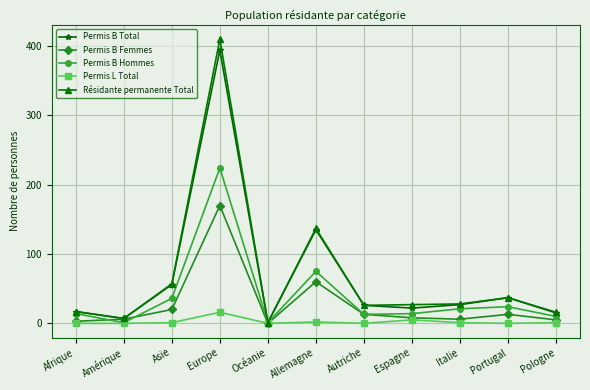

What is the label of the 2nd point from the left?

Amérique